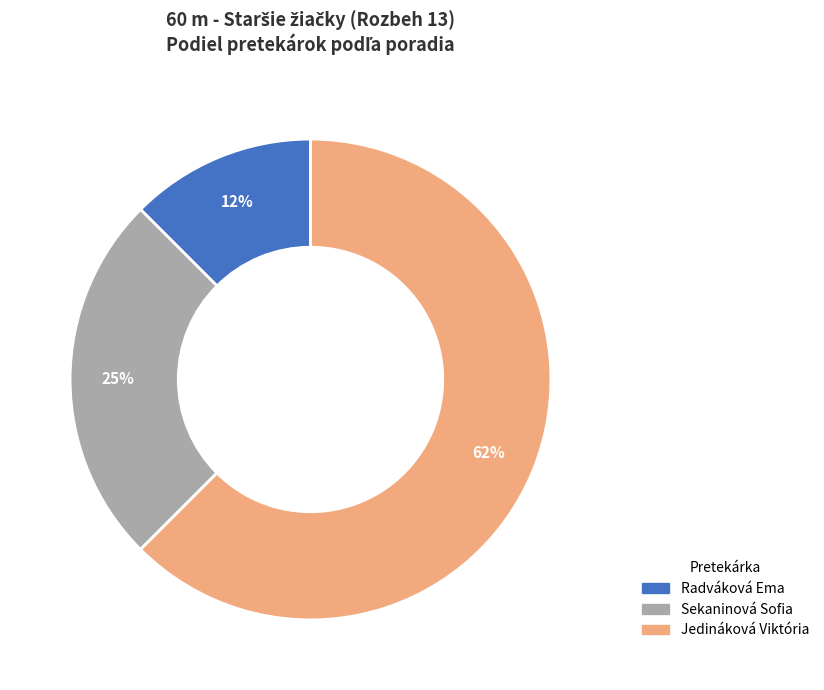

What is the smallest slice in the pie chart?

Radváková Ema